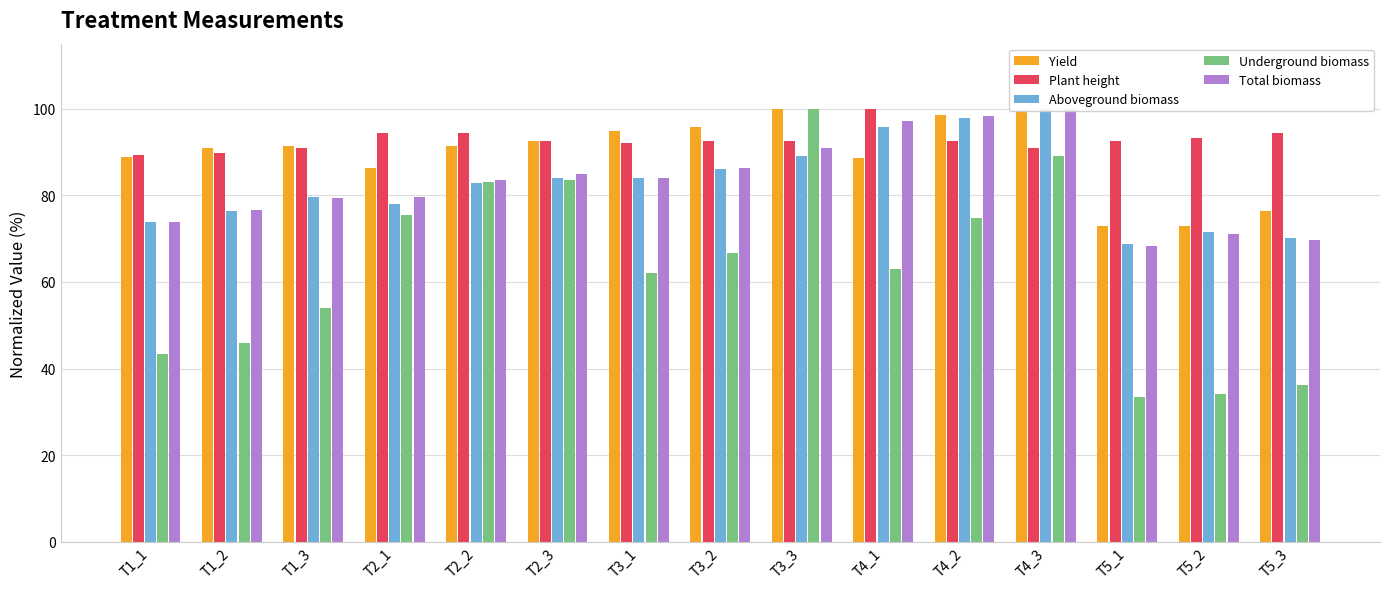

At T2_1, list the series in order from largest to smallest.

Plant height, Yield, Total biomass, Aboveground biomass, Underground biomass